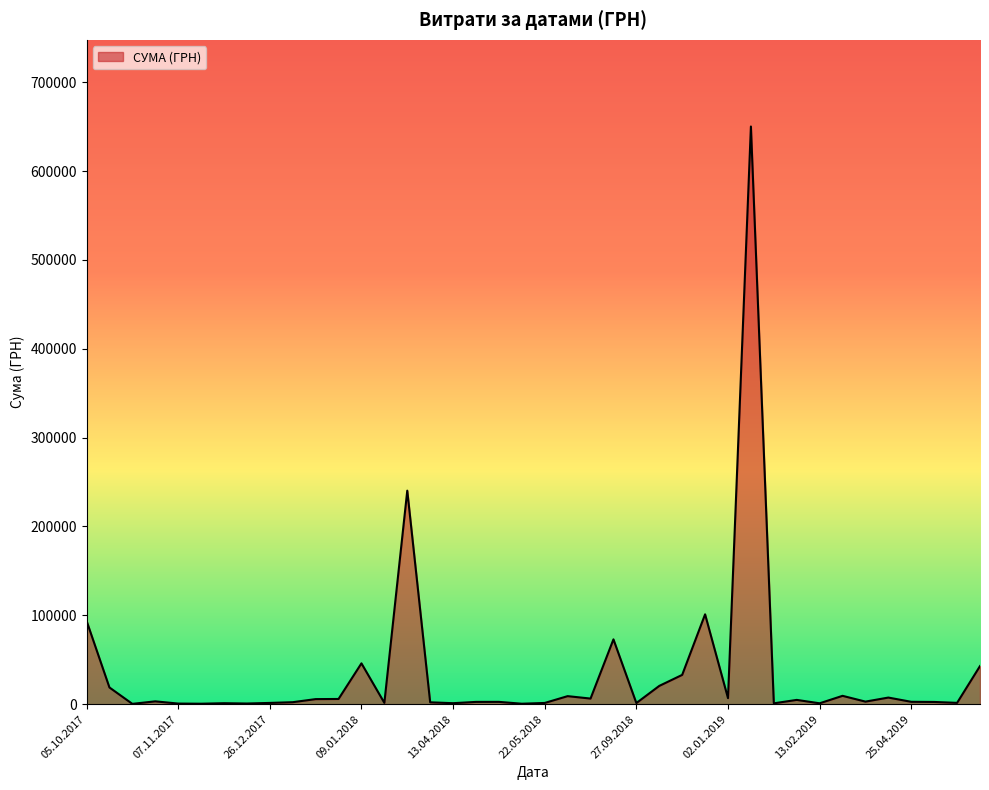

What is the maximum value shown in the chart?

650080.3